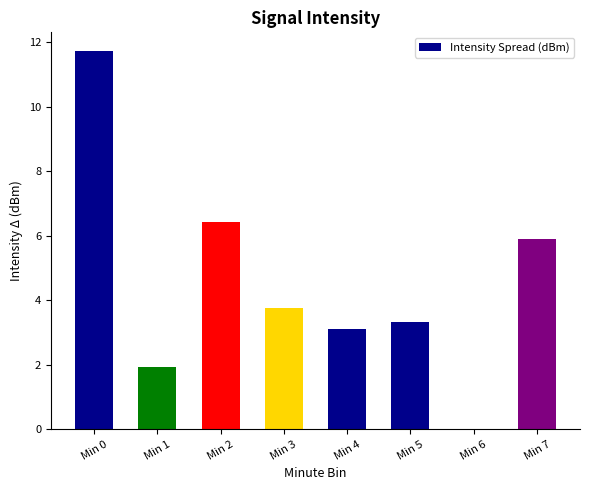

The chart shows a value of 5.9 at Min 7. True or false?

True